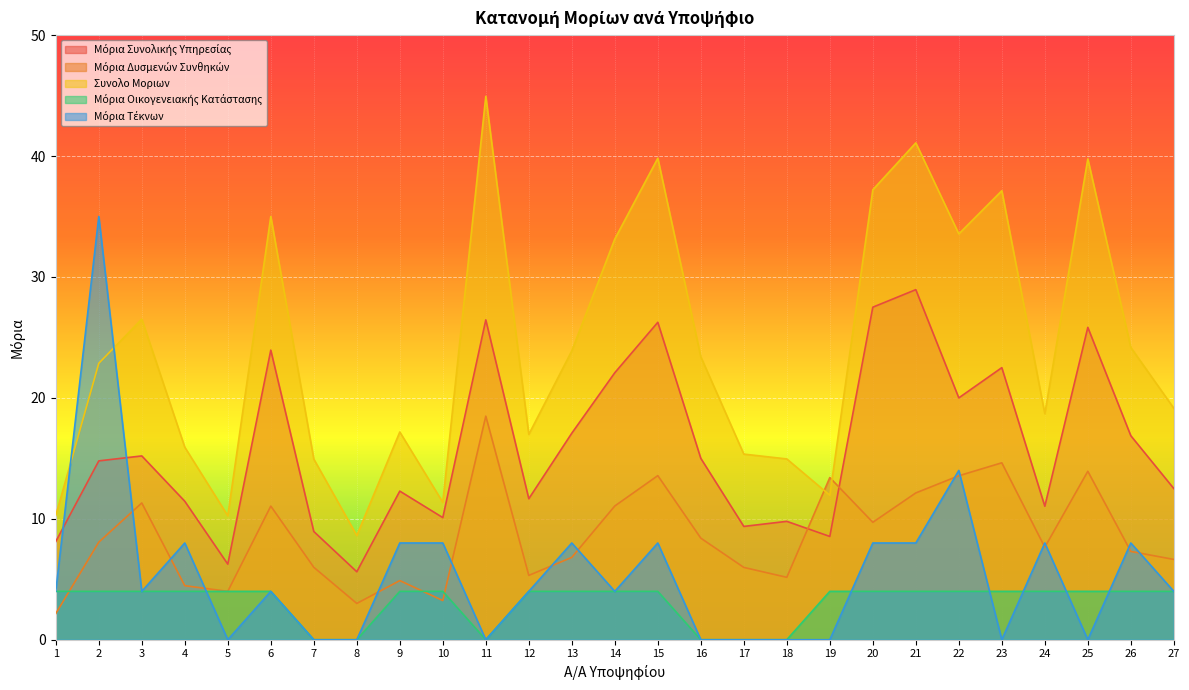

Which has a higher value, 10 or 18?

10